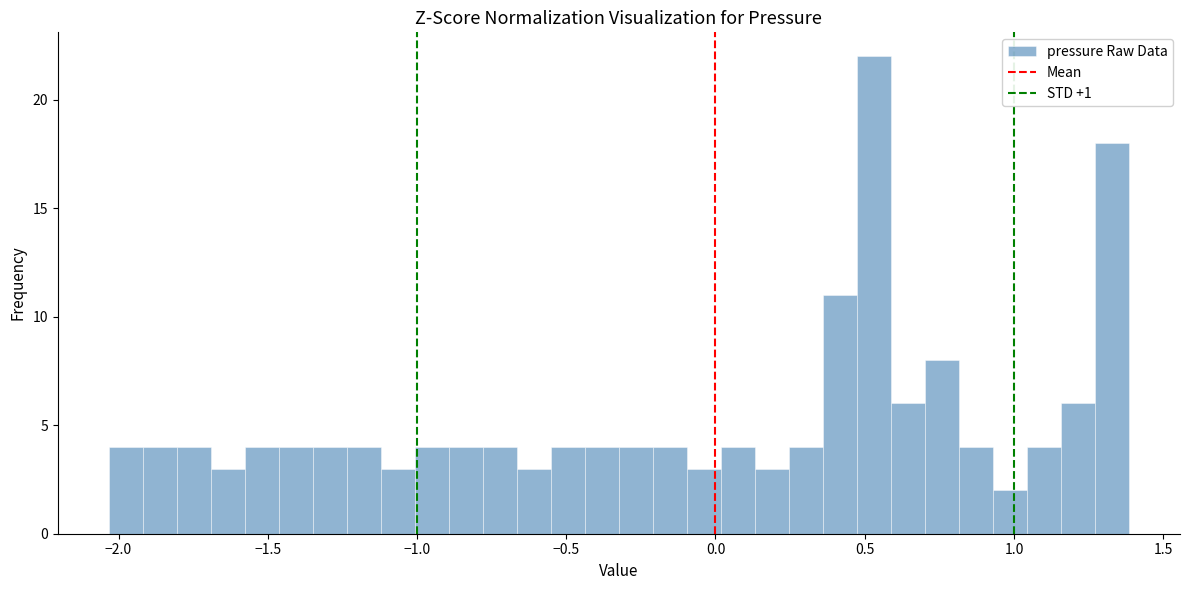

Around what value on the x-axis is the tallest bar? Give the approximate position of its centre, as read against the axis.

0.55